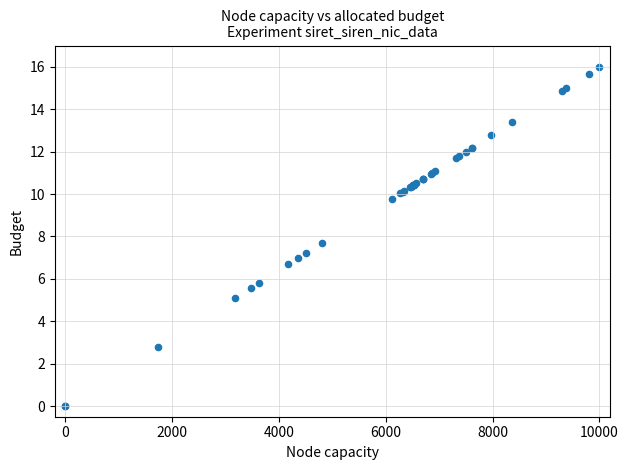

What Y value in the scatter plot is closest to 8?

7.7